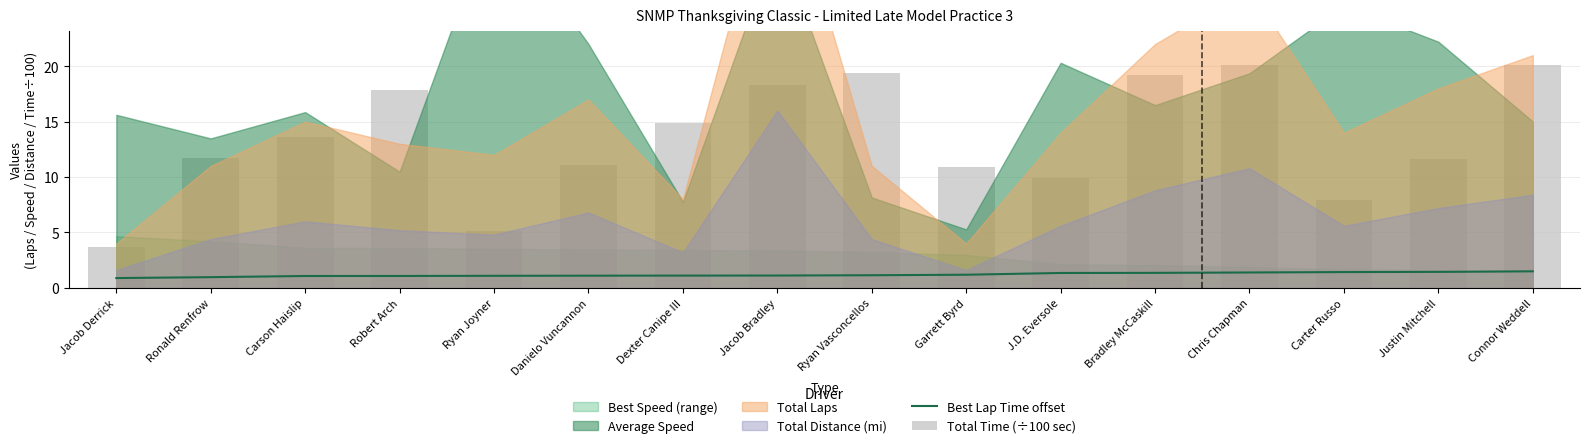

What is the minimum value for Best Lap Time offset?

0.9